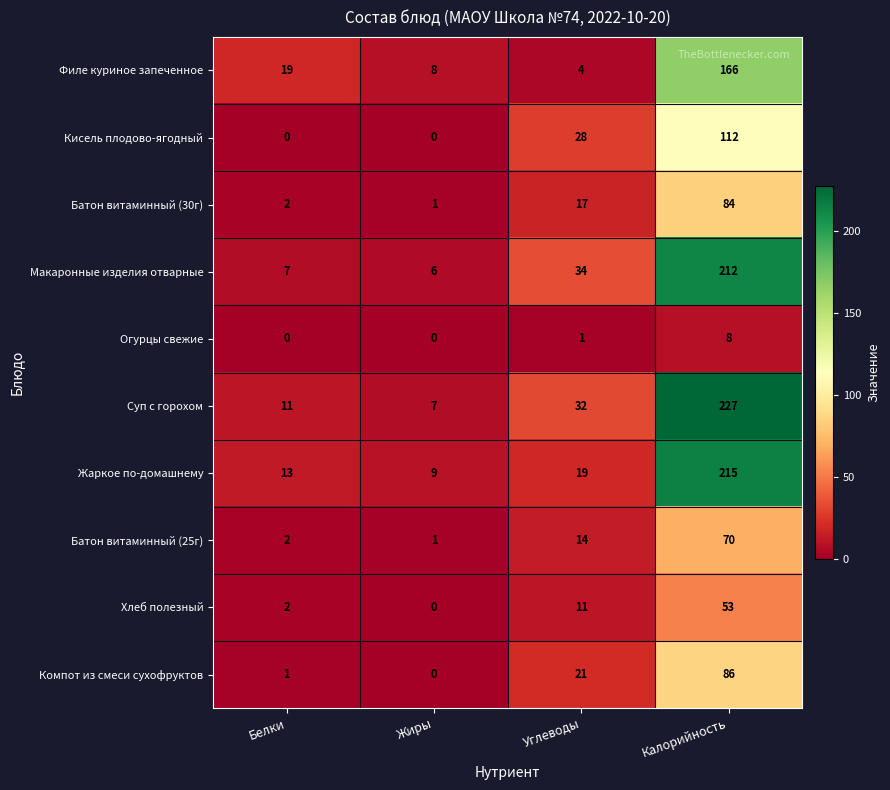

How many series are shown in this chart?

10